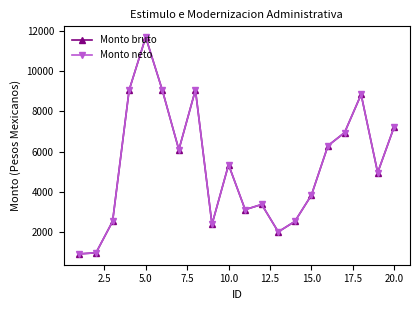

What is the average value of the Monto bruto series?

5307.4